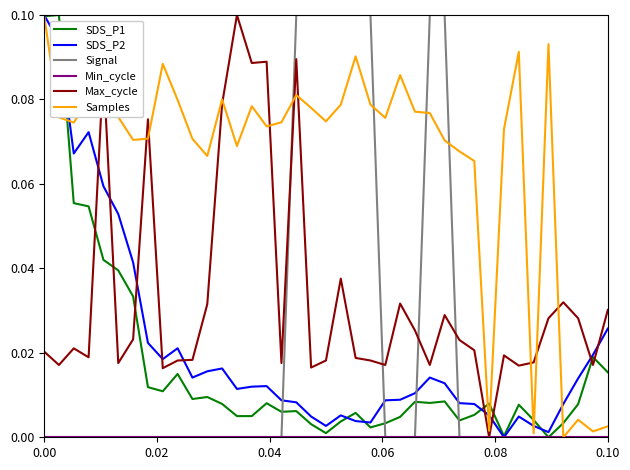

Which series has the largest total across all categories?

Samples